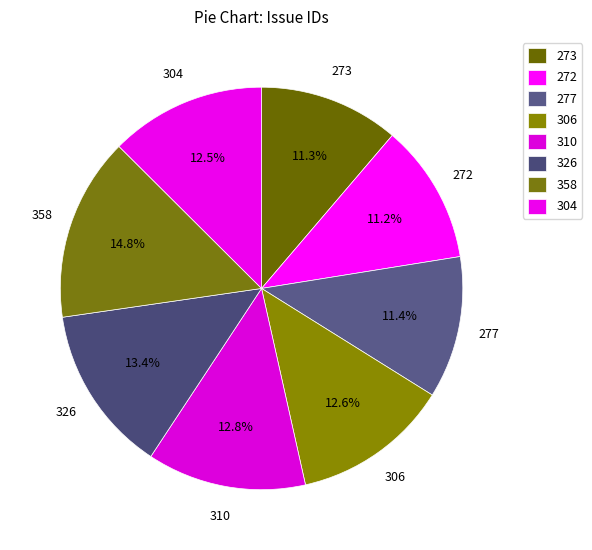

What is the total percentage of 304 and 306?

25.1%